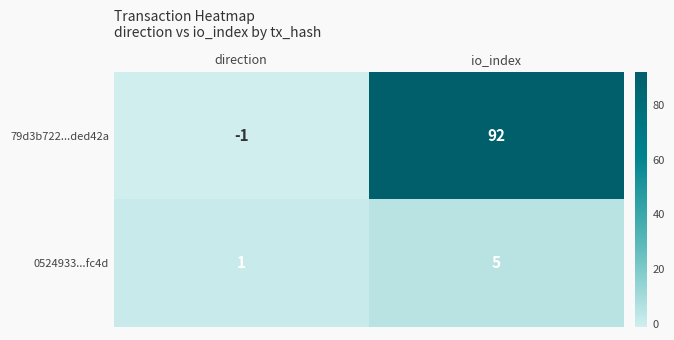

What is the sum of all 0524933...fc4d values?

6